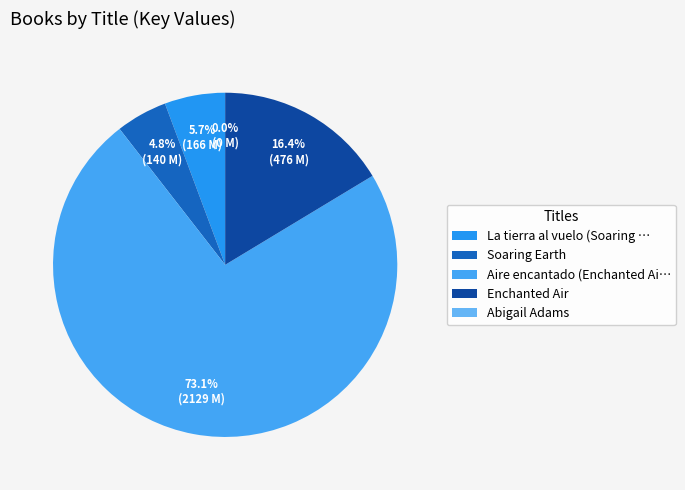

Which category has the biggest portion of the pie?

Aire encantado (Enchanted Ai…